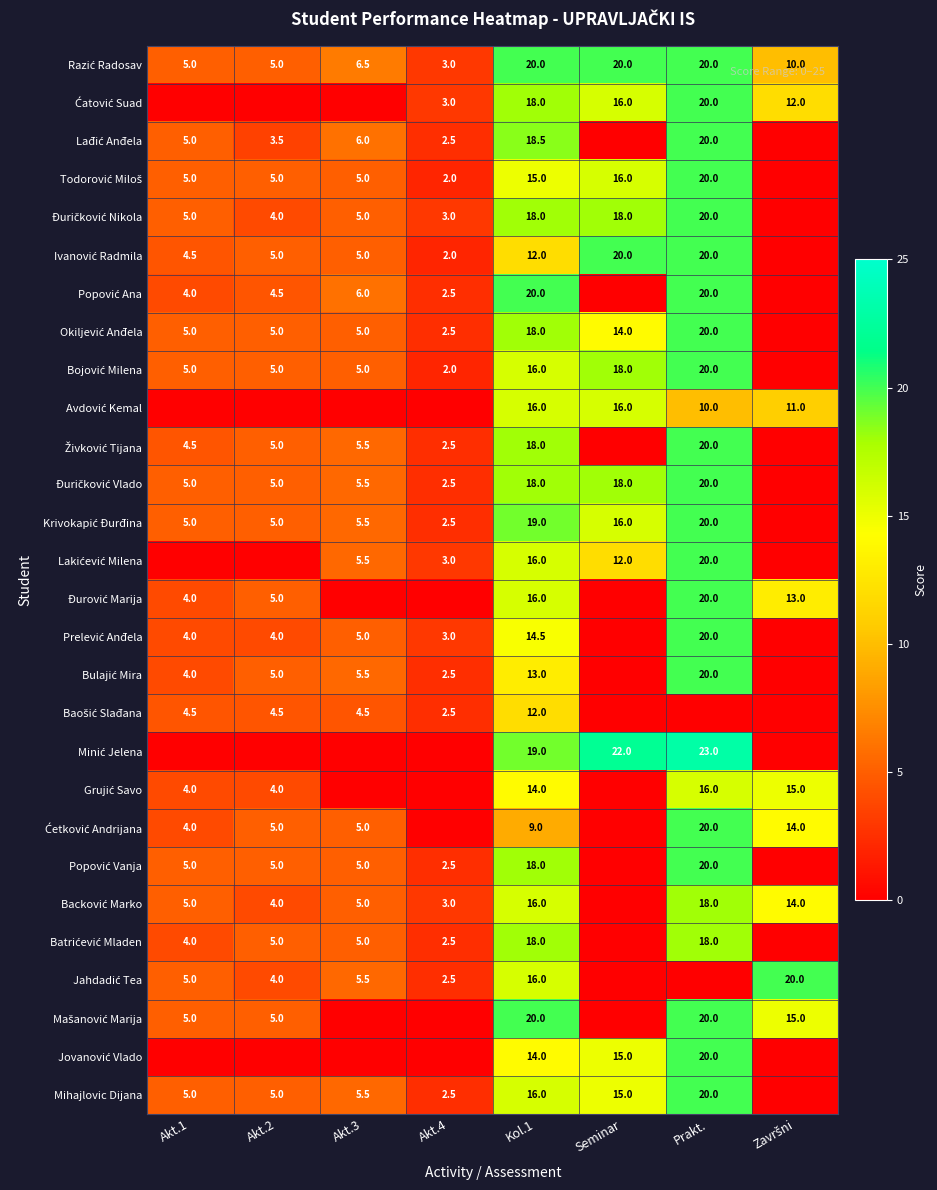

What is the difference between the maximum and second lowest values in the Grujić Savo series?

16.0